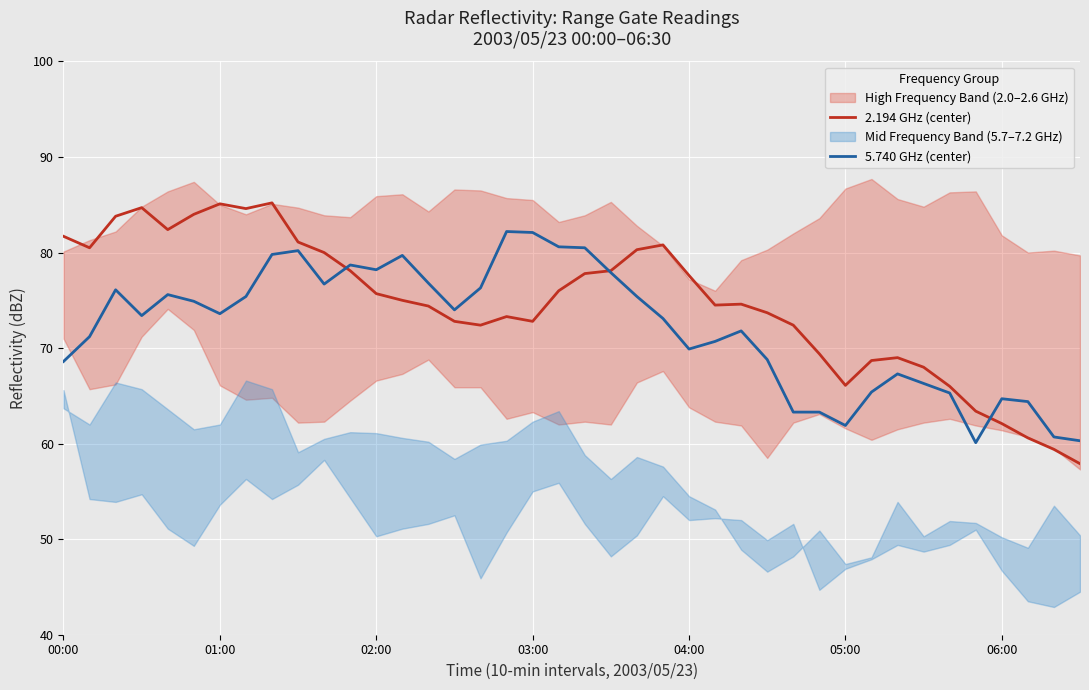

In 2.194 GHz (center), how many points are lower than both neighbors (excluding endpoints)?

7